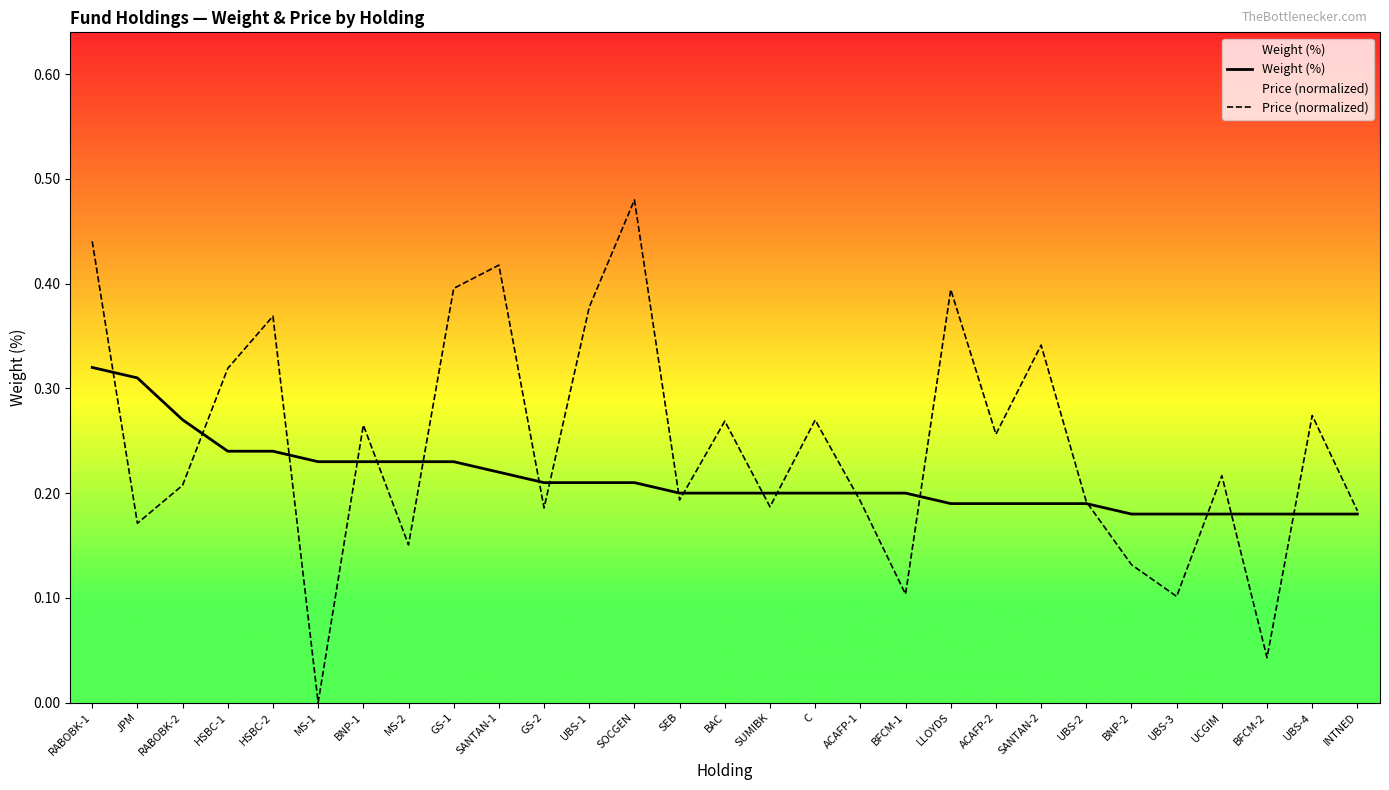

At which category is the sum across all series the highest?

RABOBK-1